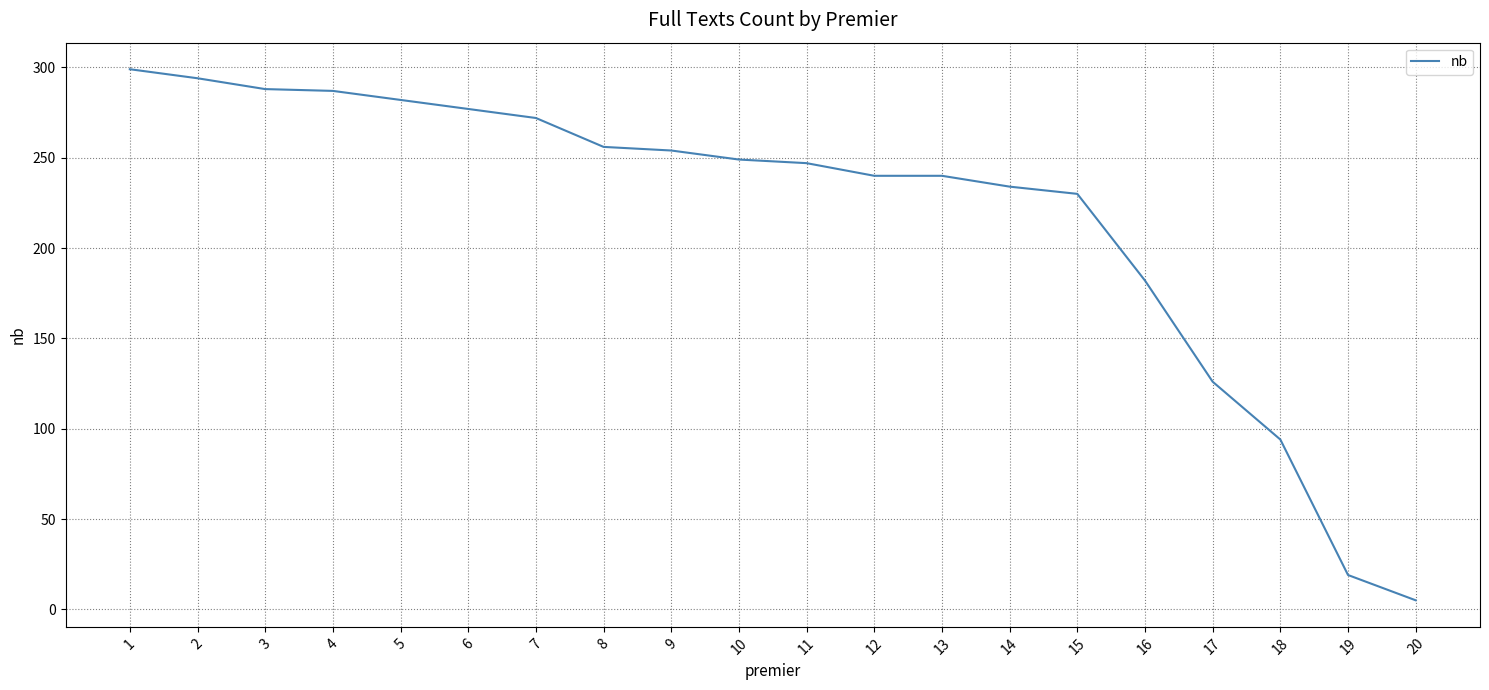

What is the maximum value shown in the chart?

299